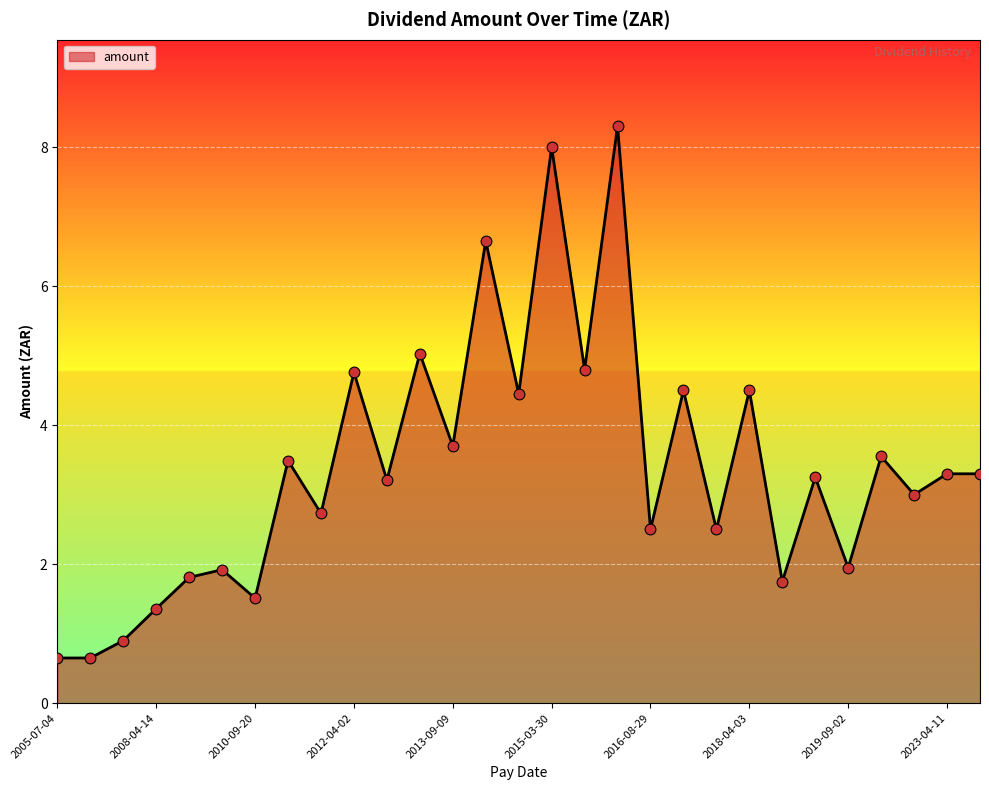

What is the greatest value displayed?

8.3